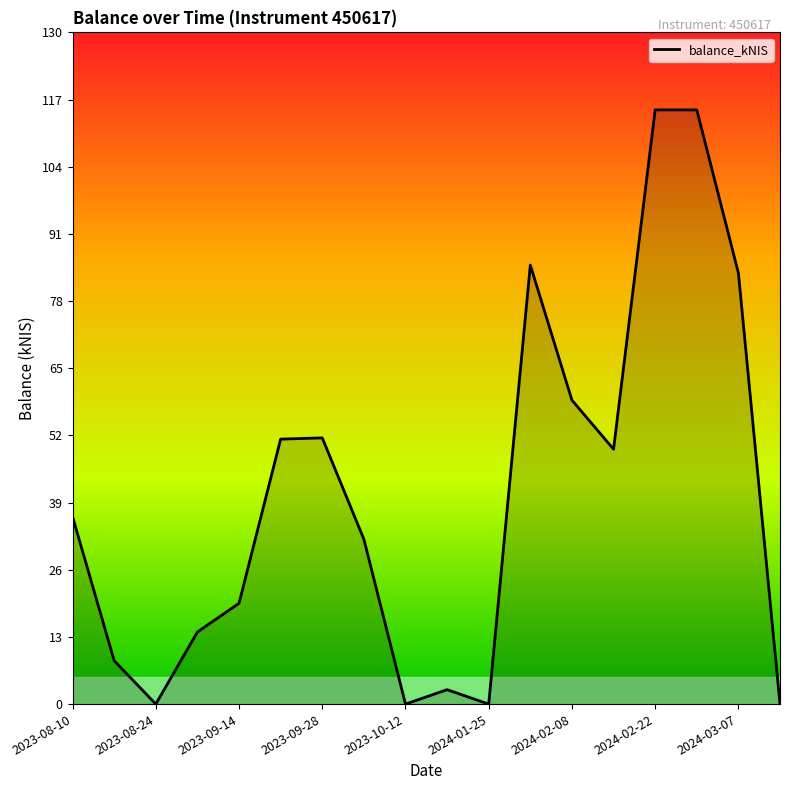

What is the difference between the maximum and minimum values?

115.0